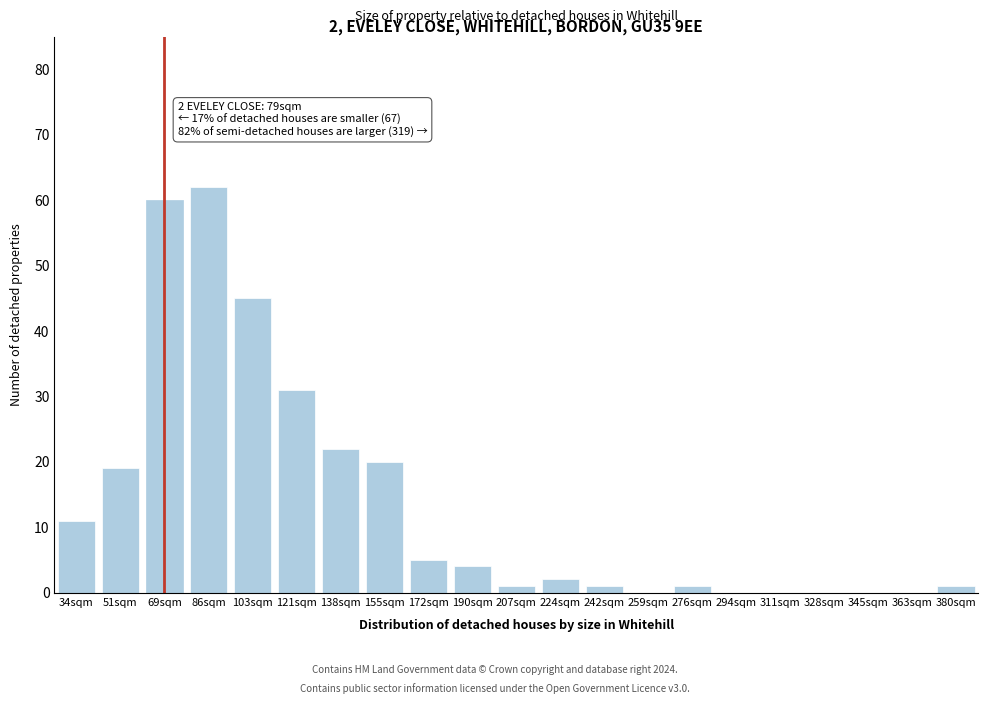

Reading left to right, extract all data points from this chart.

34sqm=11	51sqm=19	69sqm=60	86sqm=62	103sqm=45	121sqm=31	138sqm=22	155sqm=20	172sqm=5	190sqm=4	207sqm=1	224sqm=2	242sqm=1	259sqm=0	276sqm=1	294sqm=0	311sqm=0	328sqm=0	345sqm=0	363sqm=0	380sqm=1